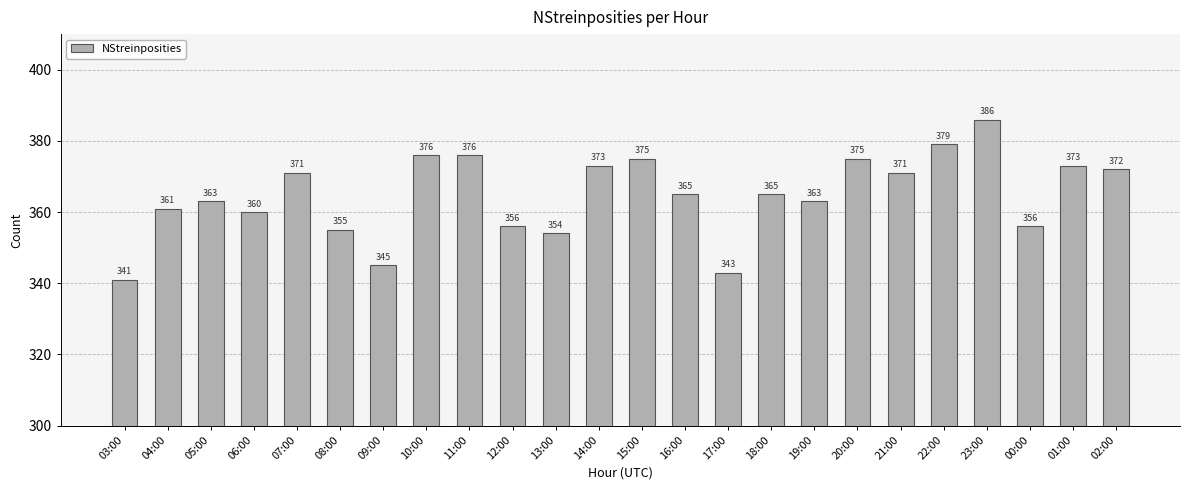

The value at 04:00 is 361. True or false?

True